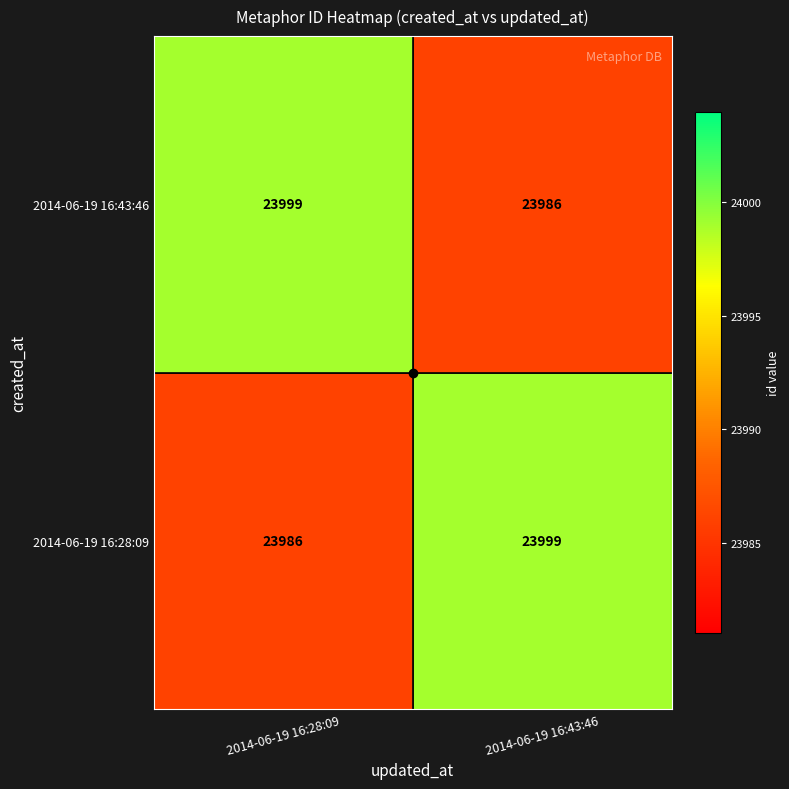

At 2014-06-19 16:28:09, list the series in order from largest to smallest.

2014-06-19 16:43:46, 2014-06-19 16:28:09